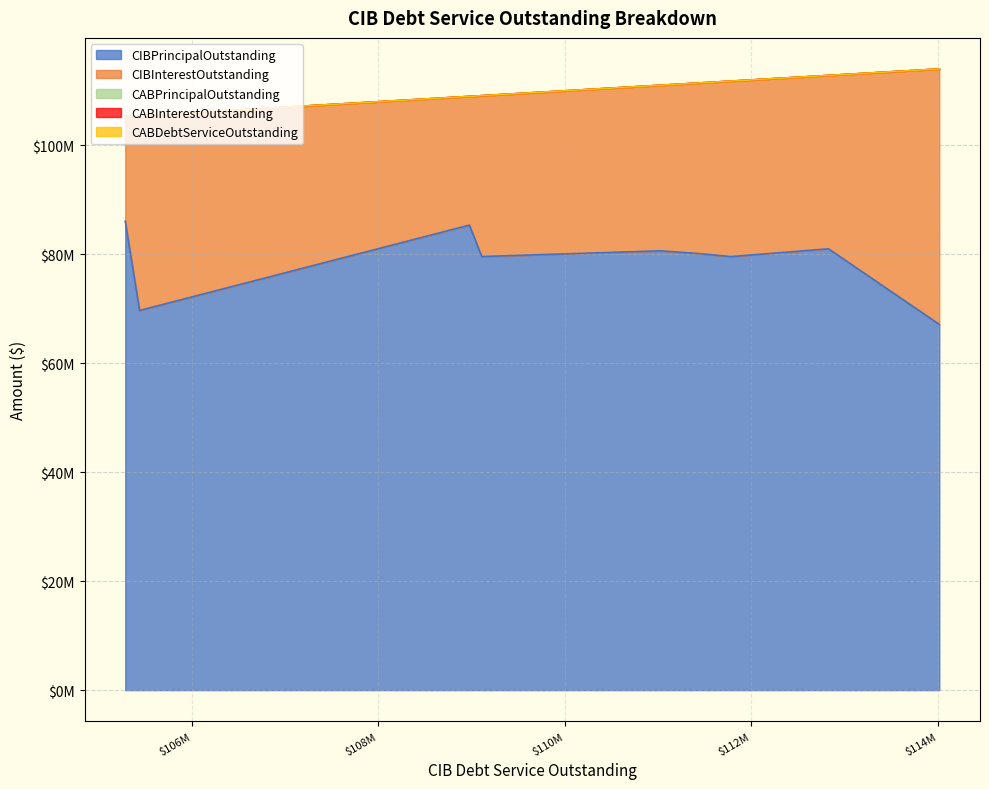

True or false: CIBInterestOutstanding has a value of 26933946.3 at Coastal WA.

False